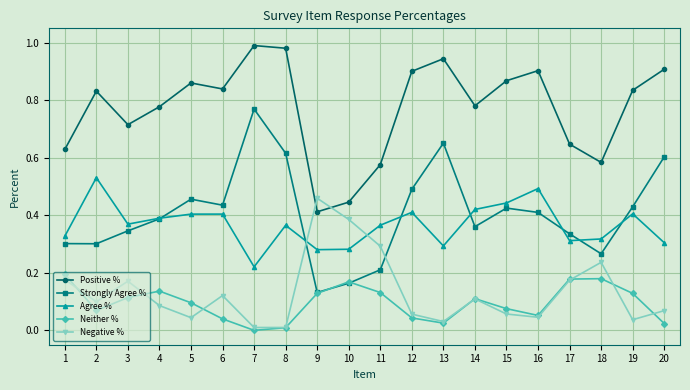

True or false: Positive % and Neither % intersect in this chart.

False